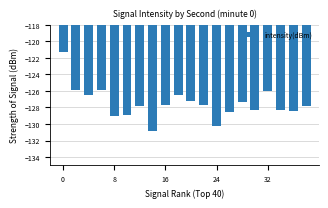

What is the difference between the maximum and minimum values?

9.5